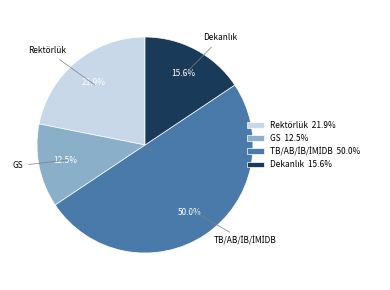

What is the ratio of the value at GS to the value at Rektörlük?

0.6